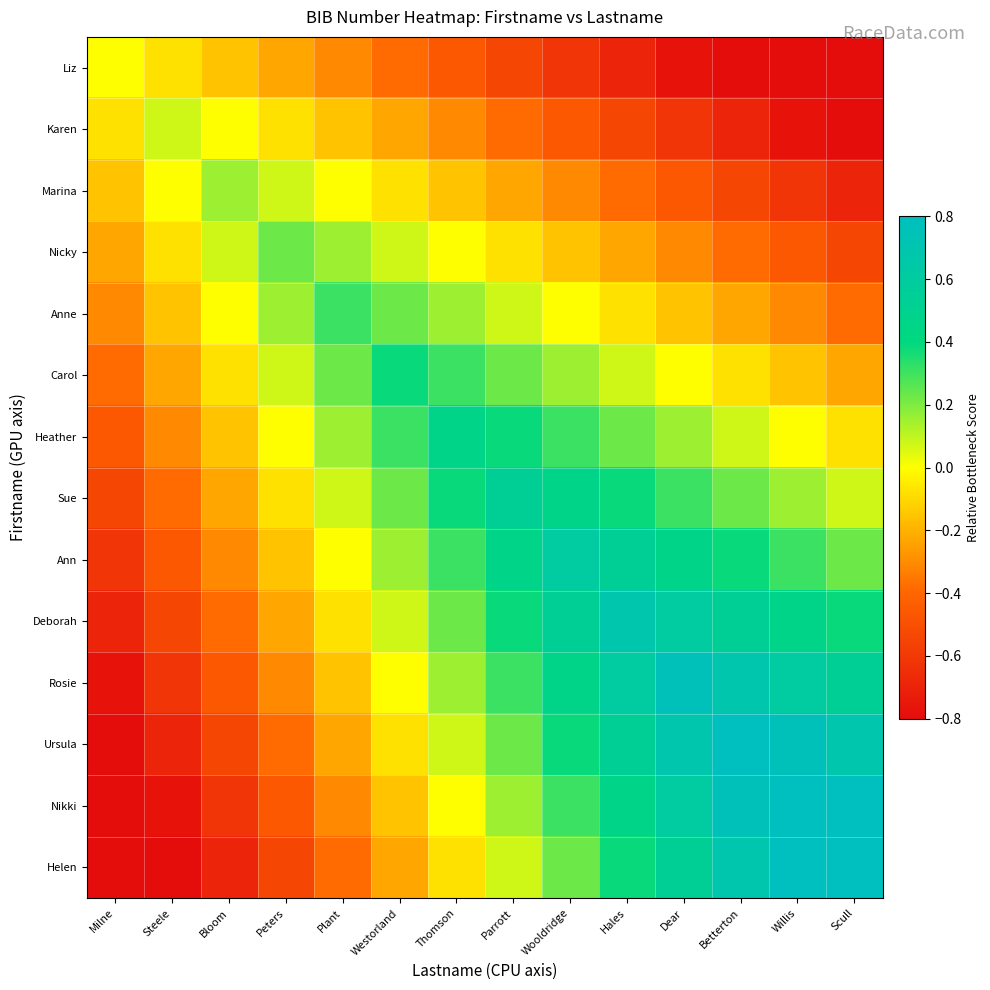

Reading left to right, transcribe all the data shown in this chart.

Liz: Milne=0.0	Steele=-0.1	Bloom=-0.2	Peters=-0.2	Plant=-0.3	Westorland=-0.4	Thomson=-0.5	Parrott=-0.5	Wooldridge=-0.6	Hales=-0.7	Dear=-0.8	Betterton=-0.8	Willis=-0.9	Scull=-1.0
Karen: Milne=-0.1	Steele=0.1	Bloom=0.0	Peters=-0.1	Plant=-0.2	Westorland=-0.2	Thomson=-0.3	Parrott=-0.4	Wooldridge=-0.5	Hales=-0.5	Dear=-0.6	Betterton=-0.7	Willis=-0.8	Scull=-0.8
Marina: Milne=-0.2	Steele=0.0	Bloom=0.2	Peters=0.1	Plant=0.0	Westorland=-0.1	Thomson=-0.2	Parrott=-0.2	Wooldridge=-0.3	Hales=-0.4	Dear=-0.5	Betterton=-0.5	Willis=-0.6	Scull=-0.7
Nicky: Milne=-0.2	Steele=-0.1	Bloom=0.1	Peters=0.2	Plant=0.2	Westorland=0.1	Thomson=0.0	Parrott=-0.1	Wooldridge=-0.2	Hales=-0.2	Dear=-0.3	Betterton=-0.4	Willis=-0.5	Scull=-0.5
Anne: Milne=-0.3	Steele=-0.2	Bloom=0.0	Peters=0.2	Plant=0.3	Westorland=0.2	Thomson=0.2	Parrott=0.1	Wooldridge=0.0	Hales=-0.1	Dear=-0.2	Betterton=-0.2	Willis=-0.3	Scull=-0.4
Carol: Milne=-0.4	Steele=-0.2	Bloom=-0.1	Peters=0.1	Plant=0.2	Westorland=0.4	Thomson=0.3	Parrott=0.2	Wooldridge=0.2	Hales=0.1	Dear=0.0	Betterton=-0.1	Willis=-0.2	Scull=-0.2
Heather: Milne=-0.5	Steele=-0.3	Bloom=-0.2	Peters=0.0	Plant=0.2	Westorland=0.3	Thomson=0.5	Parrott=0.4	Wooldridge=0.3	Hales=0.2	Dear=0.2	Betterton=0.1	Willis=0.0	Scull=-0.1
Sue: Milne=-0.5	Steele=-0.4	Bloom=-0.2	Peters=-0.1	Plant=0.1	Westorland=0.2	Thomson=0.4	Parrott=0.5	Wooldridge=0.5	Hales=0.4	Dear=0.3	Betterton=0.2	Willis=0.2	Scull=0.1
Ann: Milne=-0.6	Steele=-0.5	Bloom=-0.3	Peters=-0.2	Plant=0.0	Westorland=0.2	Thomson=0.3	Parrott=0.5	Wooldridge=0.6	Hales=0.5	Dear=0.5	Betterton=0.4	Willis=0.3	Scull=0.2
Deborah: Milne=-0.7	Steele=-0.5	Bloom=-0.4	Peters=-0.2	Plant=-0.1	Westorland=0.1	Thomson=0.2	Parrott=0.4	Wooldridge=0.5	Hales=0.7	Dear=0.6	Betterton=0.5	Willis=0.5	Scull=0.4
Rosie: Milne=-0.8	Steele=-0.6	Bloom=-0.5	Peters=-0.3	Plant=-0.2	Westorland=0.0	Thomson=0.2	Parrott=0.3	Wooldridge=0.5	Hales=0.6	Dear=0.8	Betterton=0.7	Willis=0.6	Scull=0.5
Ursula: Milne=-0.8	Steele=-0.7	Bloom=-0.5	Peters=-0.4	Plant=-0.2	Westorland=-0.1	Thomson=0.1	Parrott=0.2	Wooldridge=0.4	Hales=0.5	Dear=0.7	Betterton=0.8	Willis=0.8	Scull=0.7
Nikki: Milne=-0.9	Steele=-0.8	Bloom=-0.6	Peters=-0.5	Plant=-0.3	Westorland=-0.2	Thomson=0.0	Parrott=0.2	Wooldridge=0.3	Hales=0.5	Dear=0.6	Betterton=0.8	Willis=0.9	Scull=0.8
Helen: Milne=-1.0	Steele=-0.8	Bloom=-0.7	Peters=-0.5	Plant=-0.4	Westorland=-0.2	Thomson=-0.1	Parrott=0.1	Wooldridge=0.2	Hales=0.4	Dear=0.5	Betterton=0.7	Willis=0.8	Scull=1.0